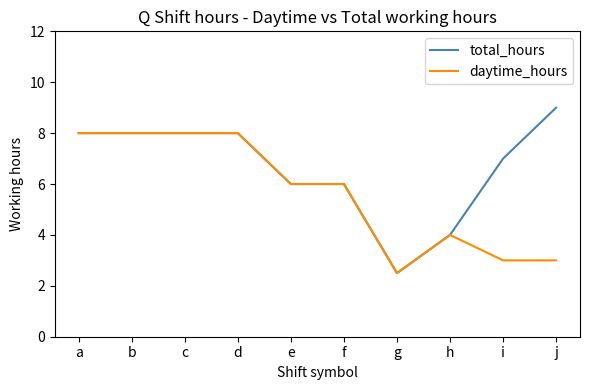

Does the chart have visible grid lines?

No